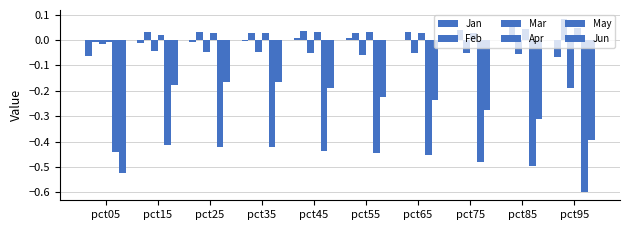

How many groups of bars are there?

10